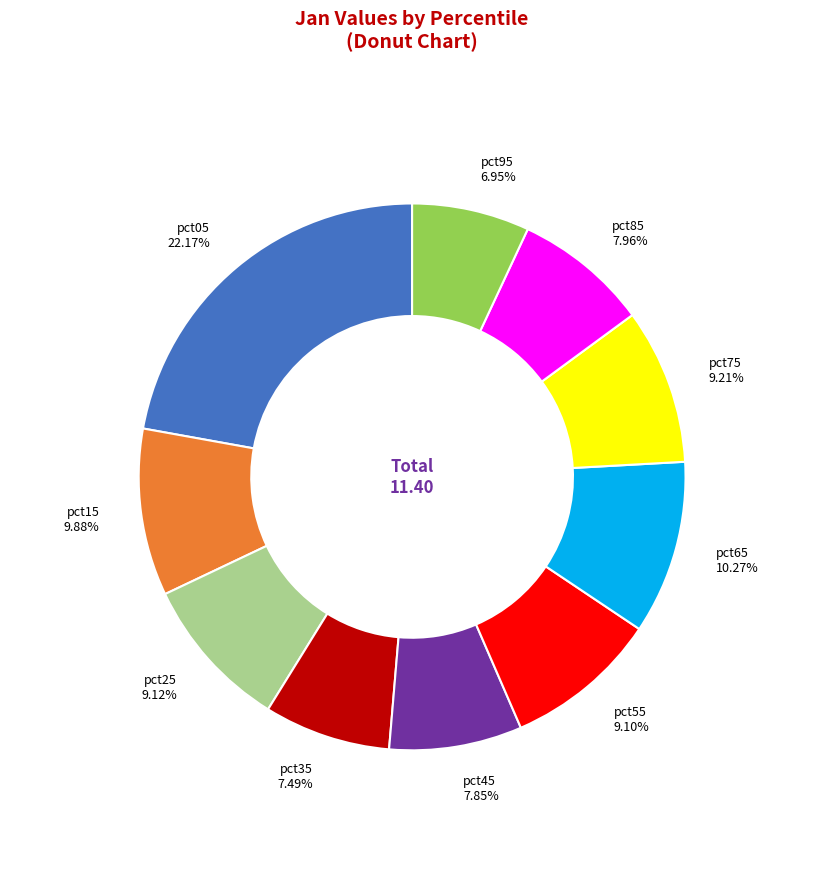

Count the number of slices in the pie.

10